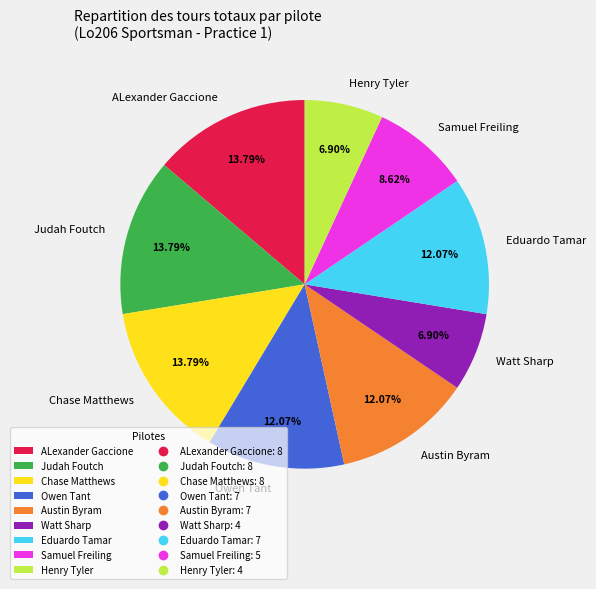

Does Chase Matthews account for over 50% of the chart?

No